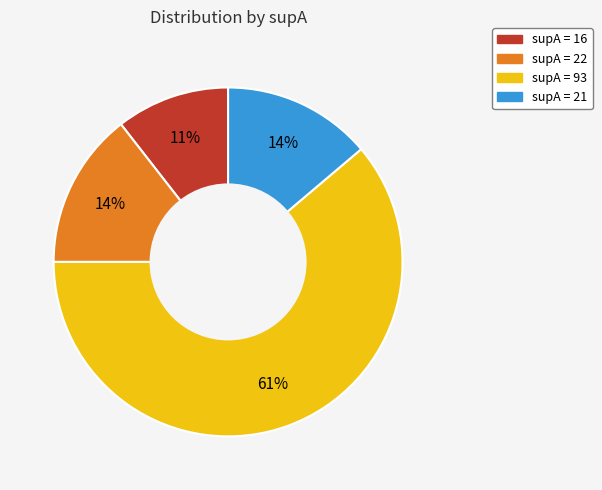

To the nearest percent, what is the average slice percentage?

25%